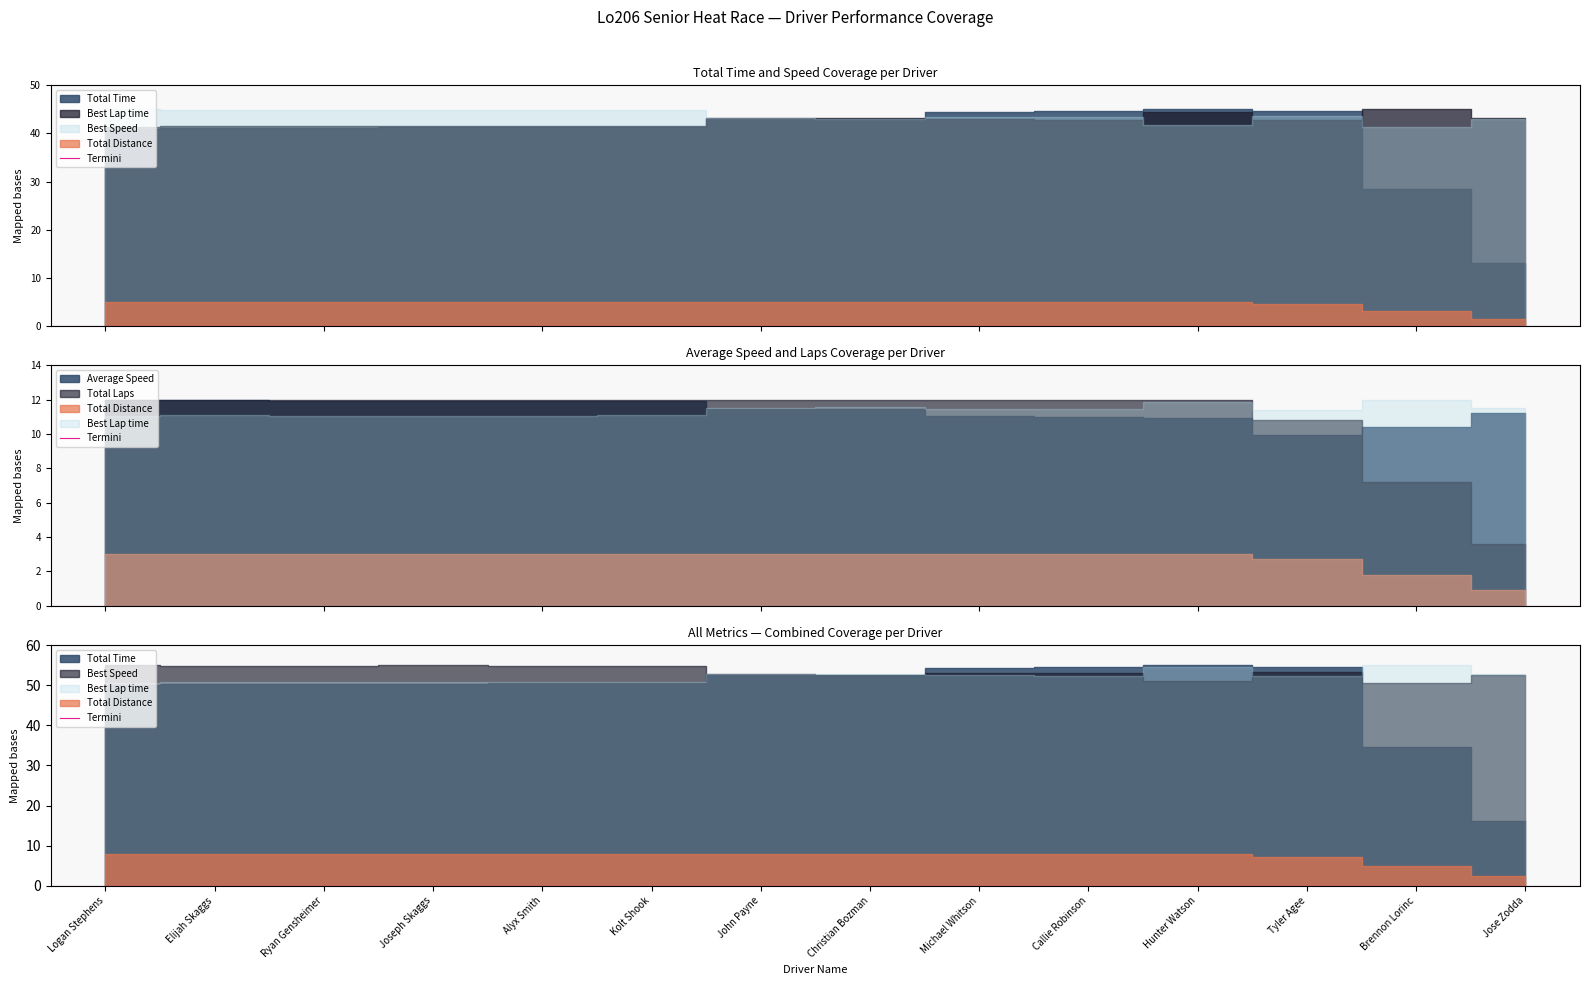

Reading left to right, transcribe all the data shown in this chart.

Total Time: 377.6	378.1	379.4	379.8	379.9	380.9	395.4	396.3	409.6	411.7	414.3	410.4	261.3	120.9
Best Lap time: 37.3	37.4	37.3	37.3	37.3	37.4	38.9	38.9	38.6	38.6	40.1	38.5	40.5	38.9
Best Speed: 67.6	67.4	67.5	67.6	67.5	67.3	64.8	64.7	65.3	65.3	62.9	65.4	62.3	64.7
Average Speed: 66.7	66.6	66.4	66.3	66.3	66.2	63.7	63.6	61.5	61.2	60.8	55.3	57.9	62.5
Total Laps: 10.0	10.0	10.0	10.0	10.0	10.0	10.0	10.0	10.0	10.0	10.0	9.0	6.0	3.0
Total Distance: 7.0	7.0	7.0	7.0	7.0	7.0	7.0	7.0	7.0	7.0	7.0	6.3	4.2	2.1